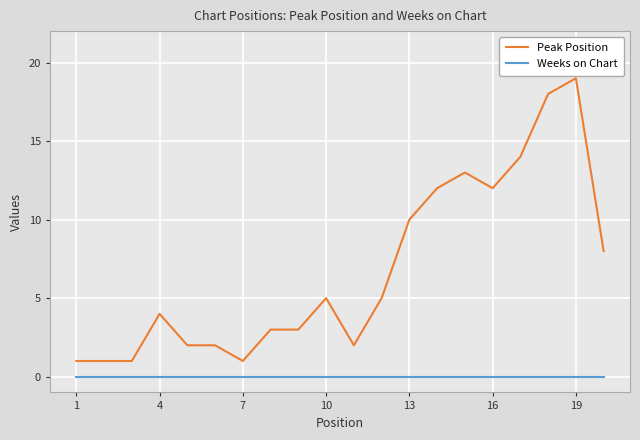

What is the maximum value shown in the chart?

19